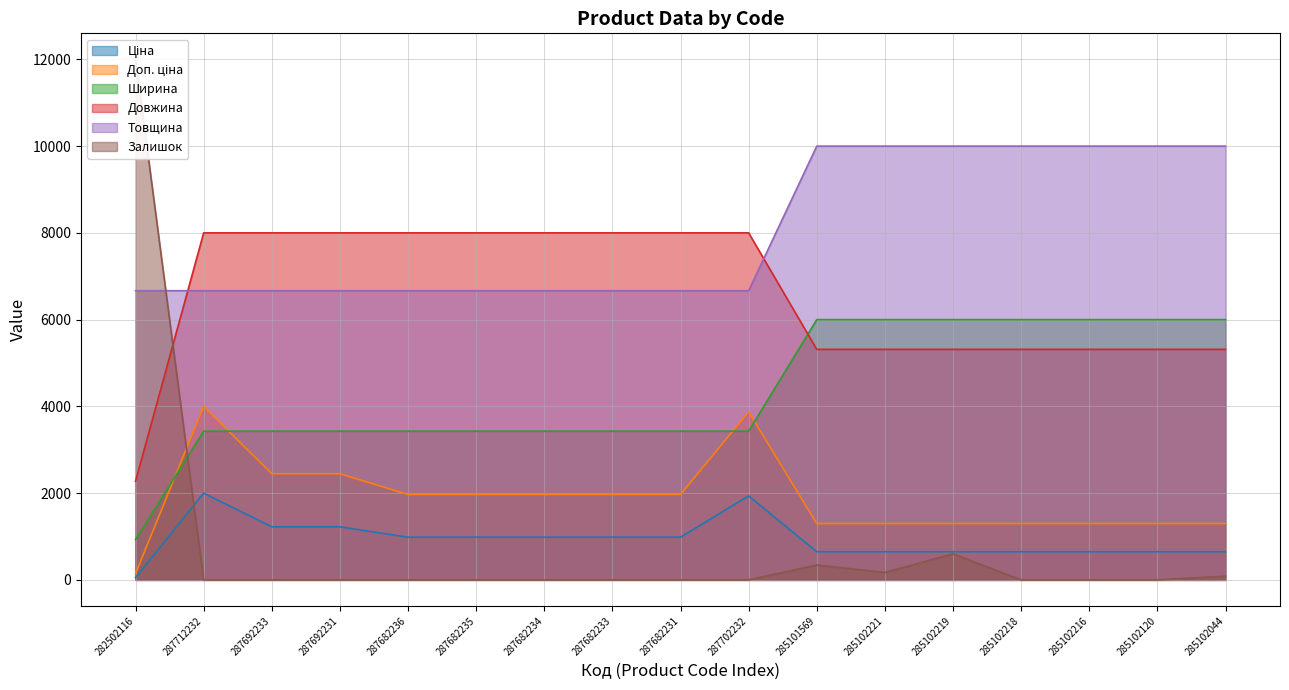

Is it true that Ціна equals 848.7 at 287692231?

False